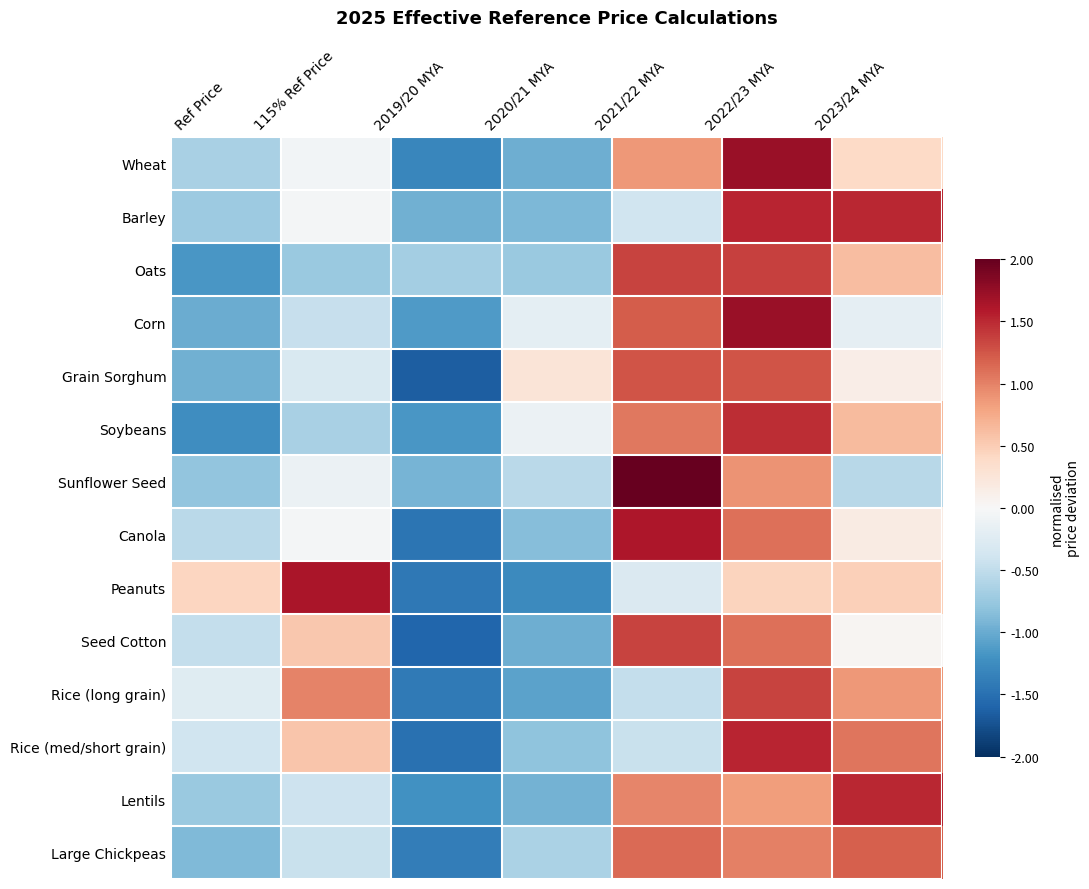

Reading right to left, what are all the values shown in this chart?

Wheat: 2023/24 MYA=0.4	2022/23 MYA=1.7	2021/22 MYA=0.9	2020/21 MYA=-1.0	2019/20 MYA=-1.3	115% Ref Price=-0.1	Ref Price=-0.7
Barley: 2023/24 MYA=1.5	2022/23 MYA=1.5	2021/22 MYA=-0.4	2020/21 MYA=-0.9	2019/20 MYA=-1.0	115% Ref Price=-0.0	Ref Price=-0.7
Oats: 2023/24 MYA=0.6	2022/23 MYA=1.4	2021/22 MYA=1.3	2020/21 MYA=-0.7	2019/20 MYA=-0.7	115% Ref Price=-0.7	Ref Price=-1.2
Corn: 2023/24 MYA=-0.2	2022/23 MYA=1.7	2021/22 MYA=1.2	2020/21 MYA=-0.2	2019/20 MYA=-1.1	115% Ref Price=-0.5	Ref Price=-1.0
Grain Sorghum: 2023/24 MYA=0.1	2022/23 MYA=1.3	2021/22 MYA=1.3	2020/21 MYA=0.3	2019/20 MYA=-1.6	115% Ref Price=-0.3	Ref Price=-1.0
Soybeans: 2023/24 MYA=0.6	2022/23 MYA=1.5	2021/22 MYA=1.1	2020/21 MYA=-0.1	2019/20 MYA=-1.2	115% Ref Price=-0.6	Ref Price=-1.2
Sunflower Seed: 2023/24 MYA=-0.6	2022/23 MYA=0.9	2021/22 MYA=2.0	2020/21 MYA=-0.5	2019/20 MYA=-0.9	115% Ref Price=-0.1	Ref Price=-0.8
Canola: 2023/24 MYA=0.2	2022/23 MYA=1.1	2021/22 MYA=1.6	2020/21 MYA=-0.8	2019/20 MYA=-1.5	115% Ref Price=-0.0	Ref Price=-0.5
Peanuts: 2023/24 MYA=0.5	2022/23 MYA=0.4	2021/22 MYA=-0.3	2020/21 MYA=-1.3	2019/20 MYA=-1.4	115% Ref Price=1.6	Ref Price=0.4
Seed Cotton: 2023/24 MYA=0.0	2022/23 MYA=1.1	2021/22 MYA=1.4	2020/21 MYA=-1.0	2019/20 MYA=-1.6	115% Ref Price=0.5	Ref Price=-0.5
Rice (long grain): 2023/24 MYA=0.9	2022/23 MYA=1.3	2021/22 MYA=-0.5	2020/21 MYA=-1.1	2019/20 MYA=-1.4	115% Ref Price=1.0	Ref Price=-0.2
Rice (med/short grain): 2023/24 MYA=1.1	2022/23 MYA=1.5	2021/22 MYA=-0.4	2020/21 MYA=-0.8	2019/20 MYA=-1.5	115% Ref Price=0.6	Ref Price=-0.4
Lentils: 2023/24 MYA=1.5	2022/23 MYA=0.8	2021/22 MYA=1.0	2020/21 MYA=-0.9	2019/20 MYA=-1.2	115% Ref Price=-0.4	Ref Price=-0.7
Large Chickpeas: 2023/24 MYA=1.2	2022/23 MYA=1.0	2021/22 MYA=1.1	2020/21 MYA=-0.6	2019/20 MYA=-1.4	115% Ref Price=-0.4	Ref Price=-0.9